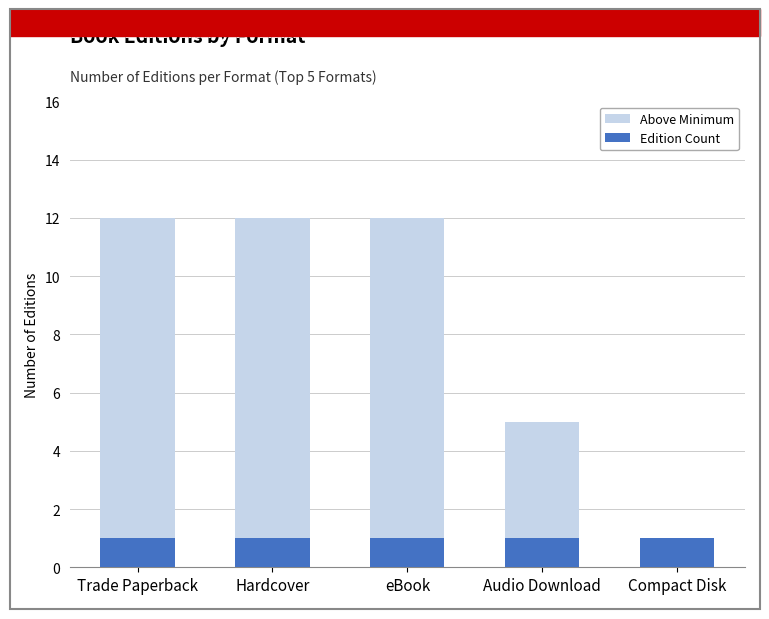

How many groups of bars are there?

5